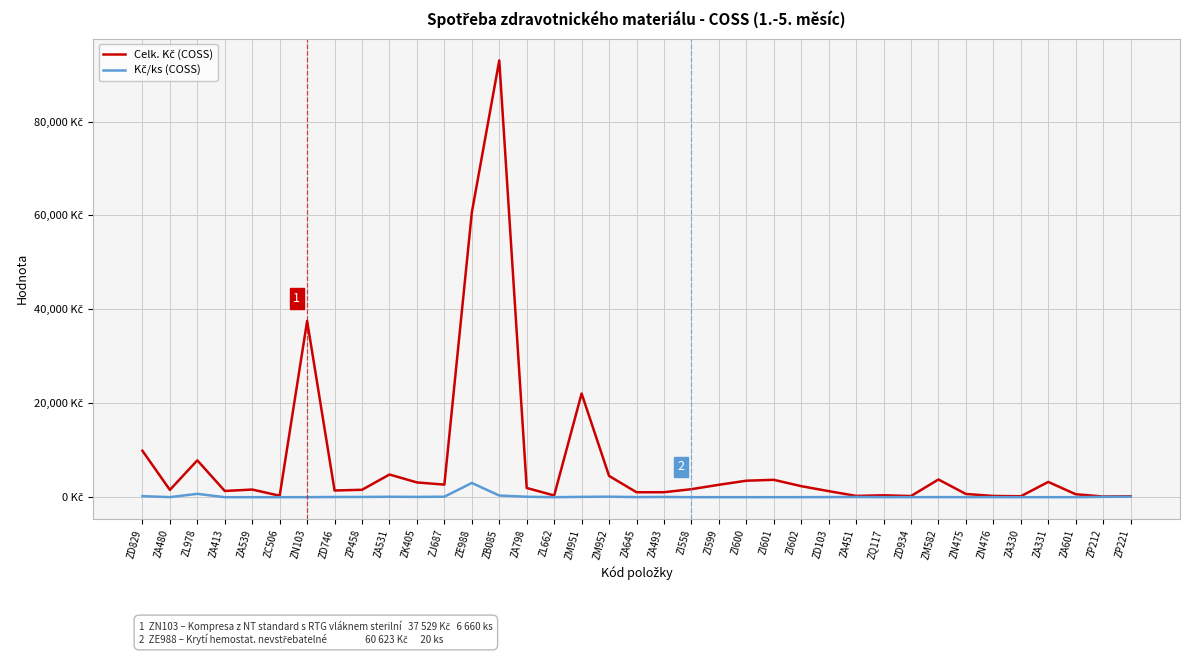

What is the maximum value shown in the chart?

93003.1